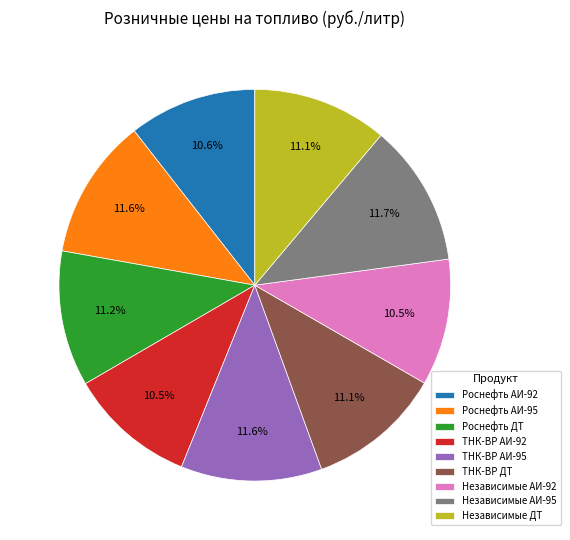

Does Независимые АИ-92 account for over 50% of the chart?

No